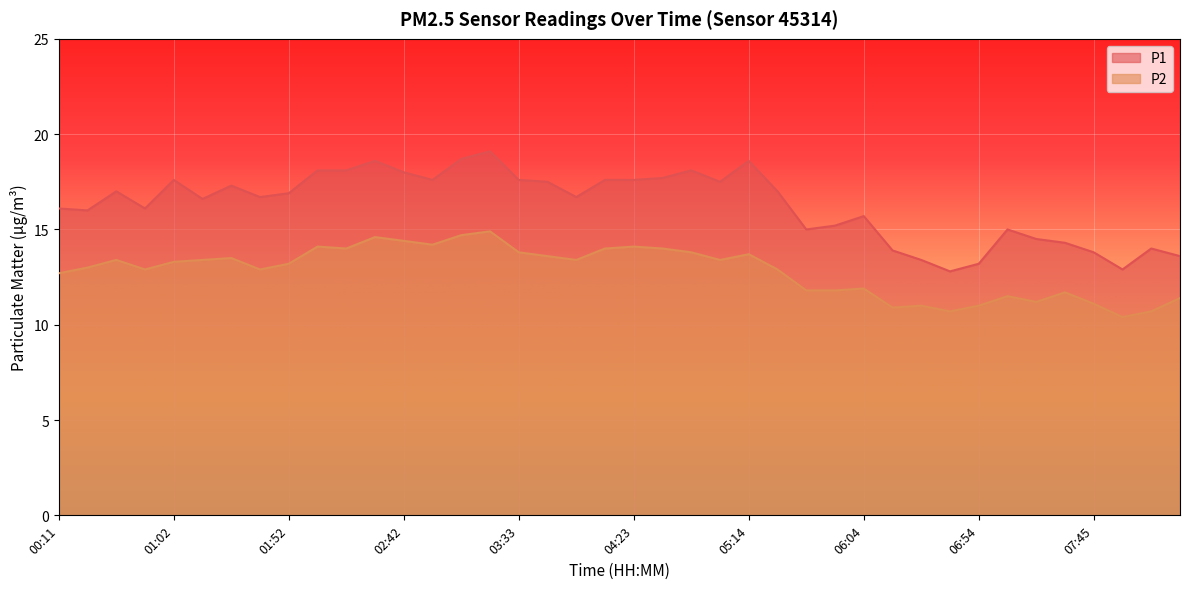

True or false: P2 and P1 cross at least once.

False